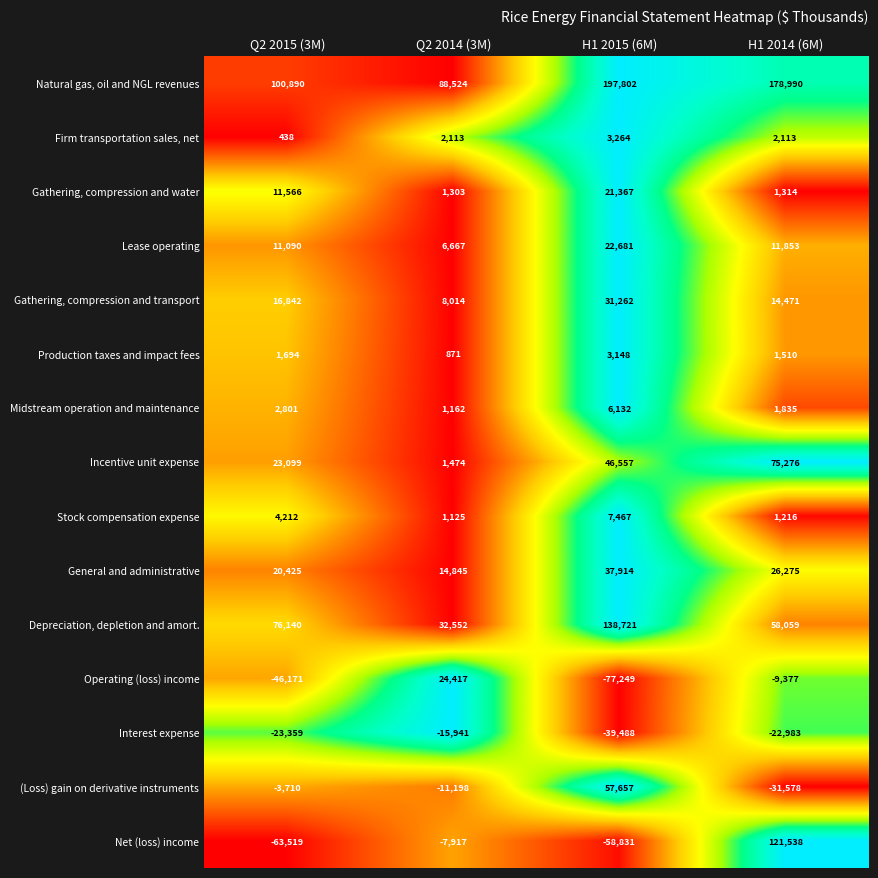

How many distinct data groups are displayed?

15